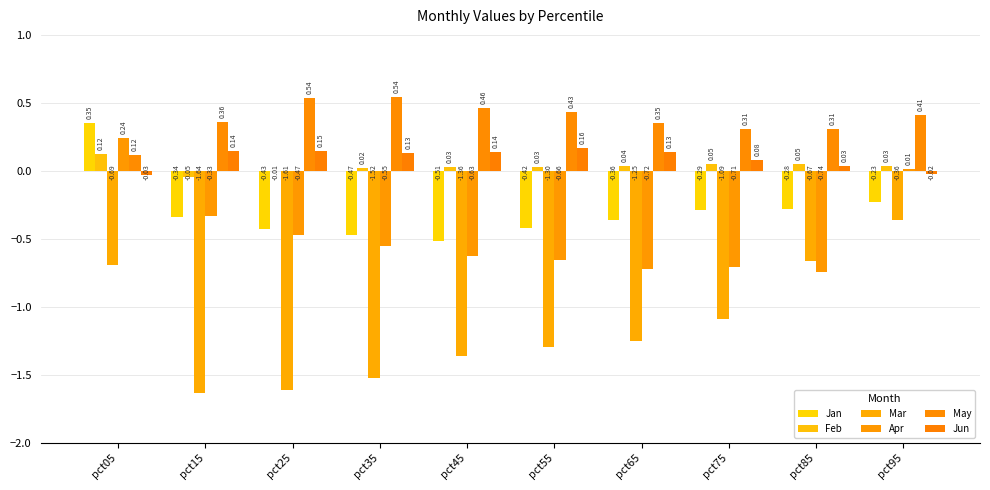

What is the total value across all series at pct35?

-1.9